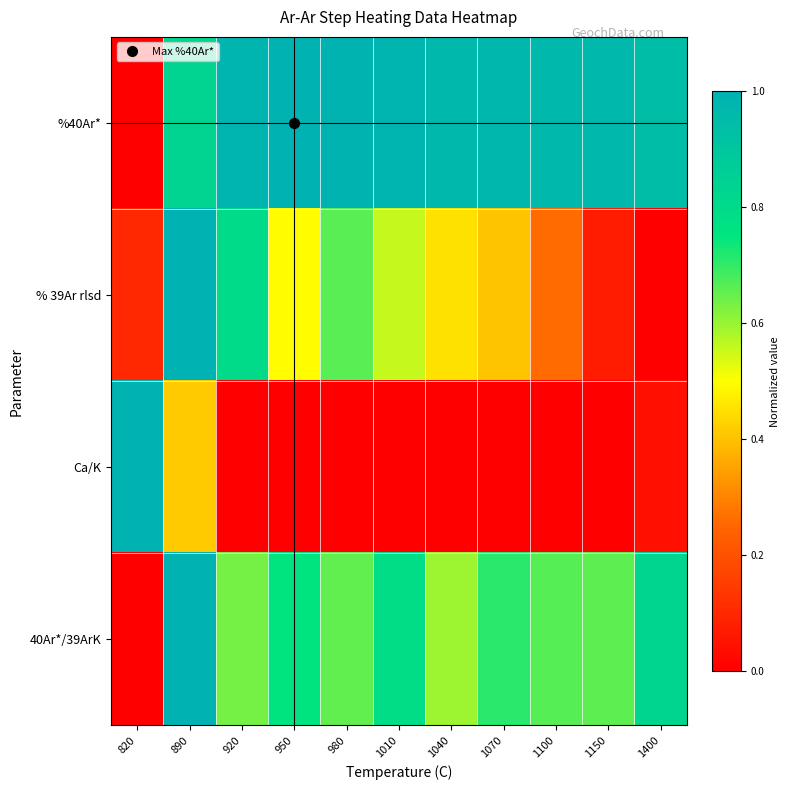

Reading right to left, transcribe all the data shown in this chart.

%40Ar*: 1400=0.9	1150=1.0	1100=1.0	1070=1.0	1040=1.0	1010=1.0	980=1.0	950=1.0	920=1.0	890=0.8	820=0.0
% 39Ar rlsd: 1400=0.0	1150=0.1	1100=0.3	1070=0.4	1040=0.5	1010=0.6	980=0.7	950=0.5	920=0.8	890=1.0	820=0.1
Ca/K: 1400=0.0	1150=0.0	1100=0.0	1070=0.0	1040=0.0	1010=0.0	980=0.0	950=0.0	920=0.0	890=0.4	820=1.0
40Ar*/39ArK: 1400=0.8	1150=0.7	1100=0.7	1070=0.7	1040=0.6	1010=0.8	980=0.7	950=0.8	920=0.6	890=1.0	820=0.0